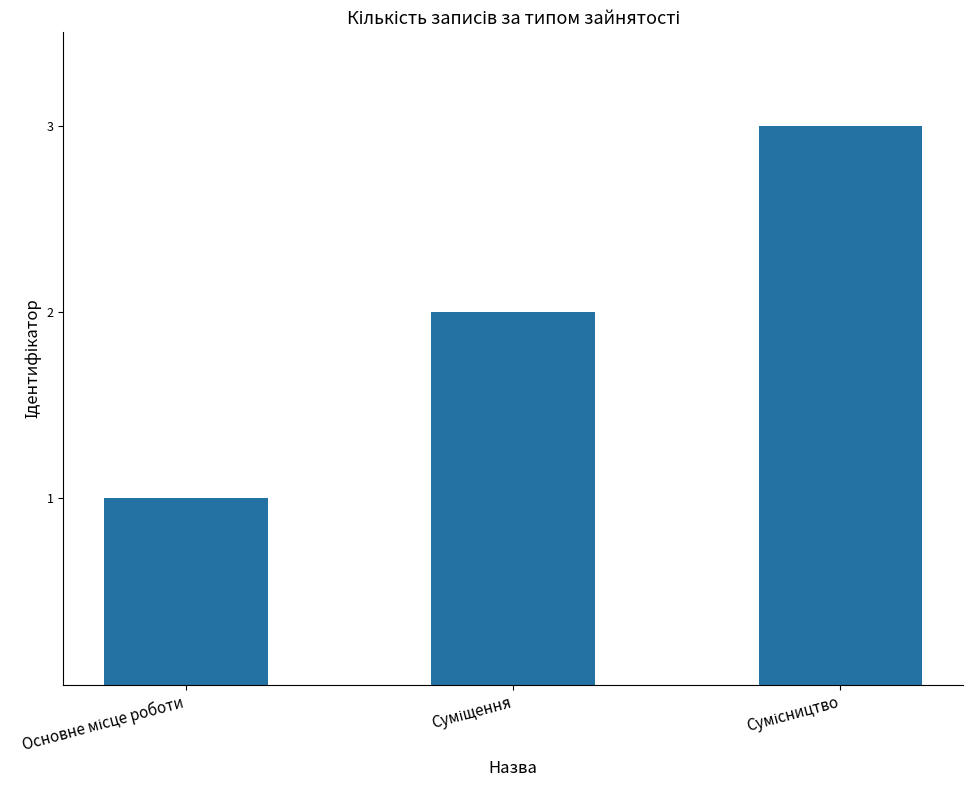

What is the value of the 2nd bar from the left?

2